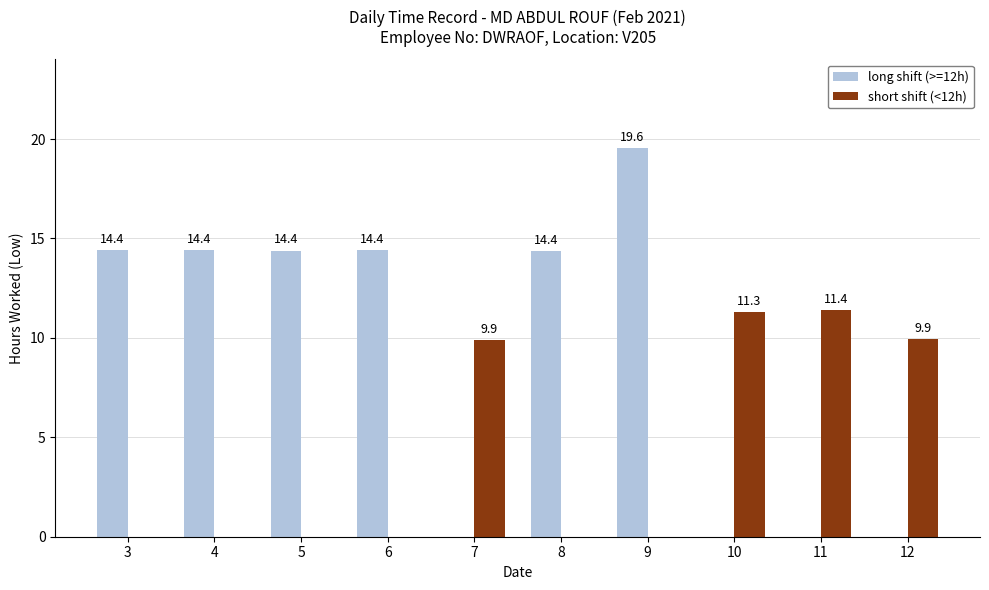

Which series changed the most between 11 and 12?

short shift (<12h)